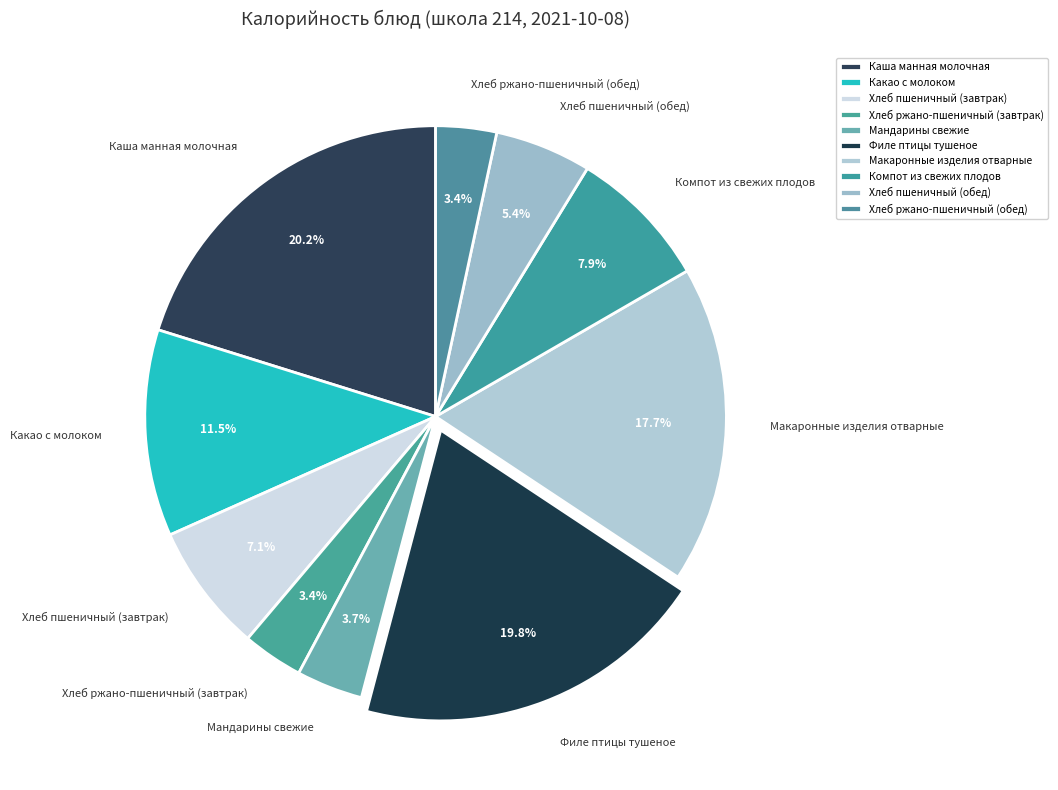

How many slices are in this pie chart?

10